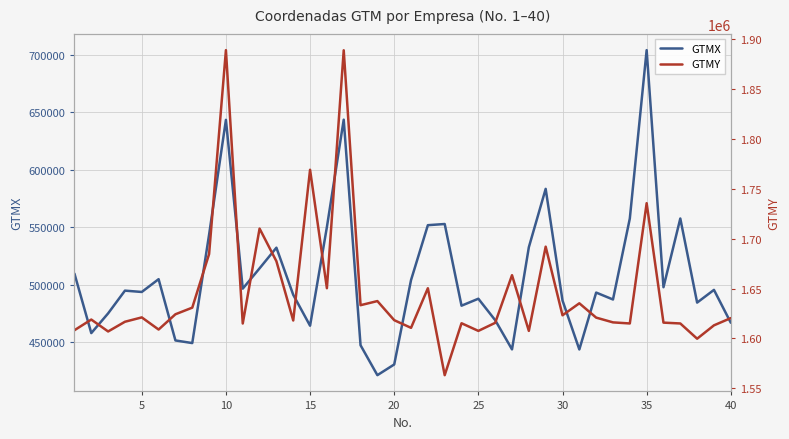

What is the highest value of the GTMX series?

703941